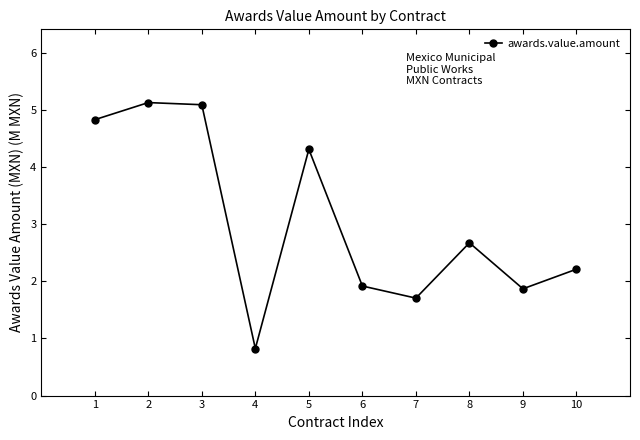

What is the value of the 5th point from the left?

4.3